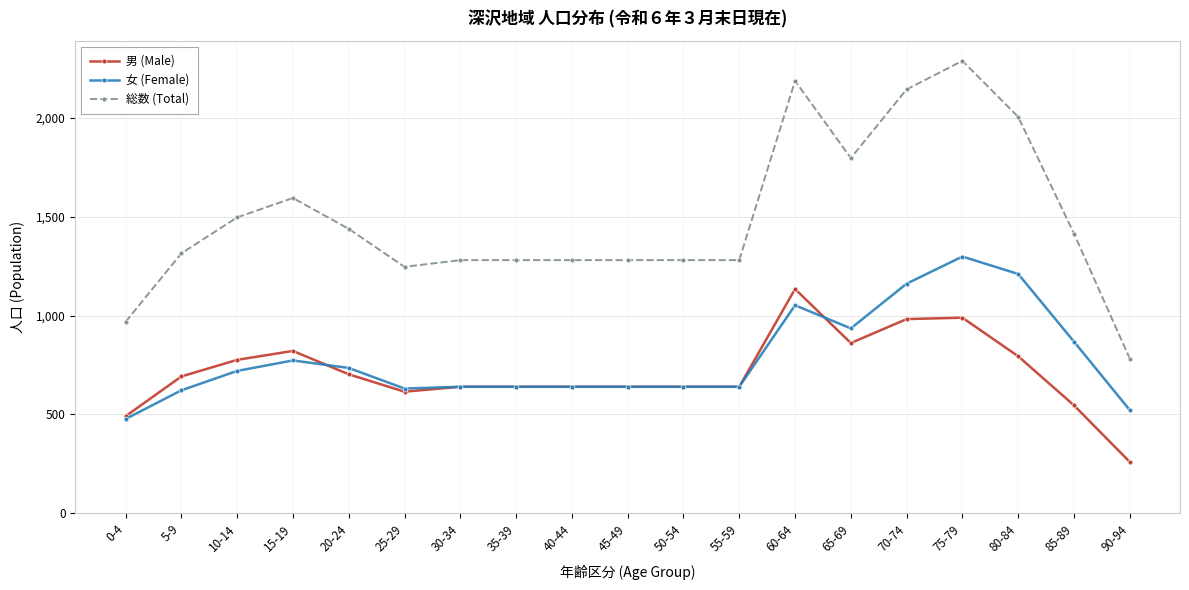

True or false: 女 (Female) and 男 (Male) intersect in this chart.

True